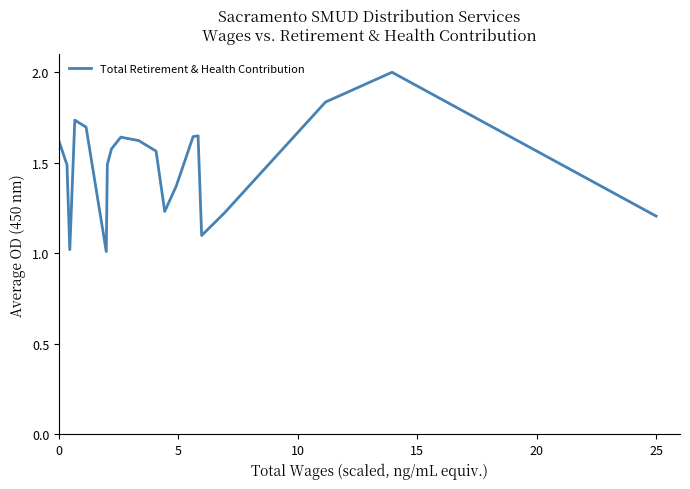

What is the difference between the maximum and minimum values?

1.0